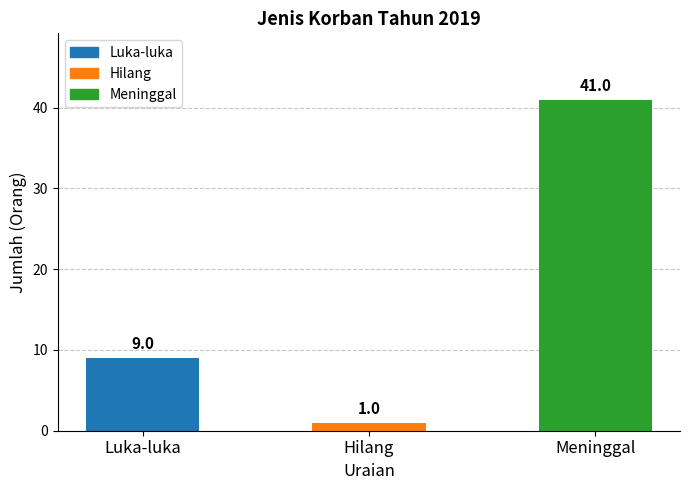

What is the label of the 2nd bar from the left?

Hilang